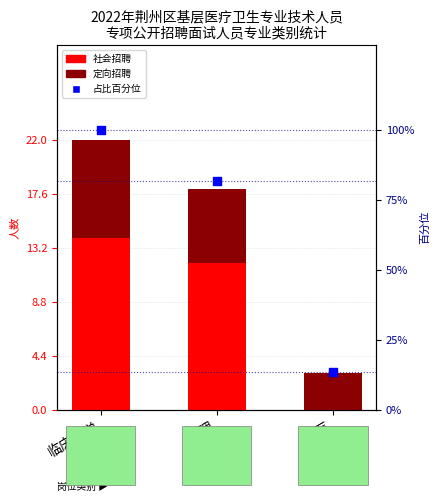

At how many categories does at least one series exceed 76?

2